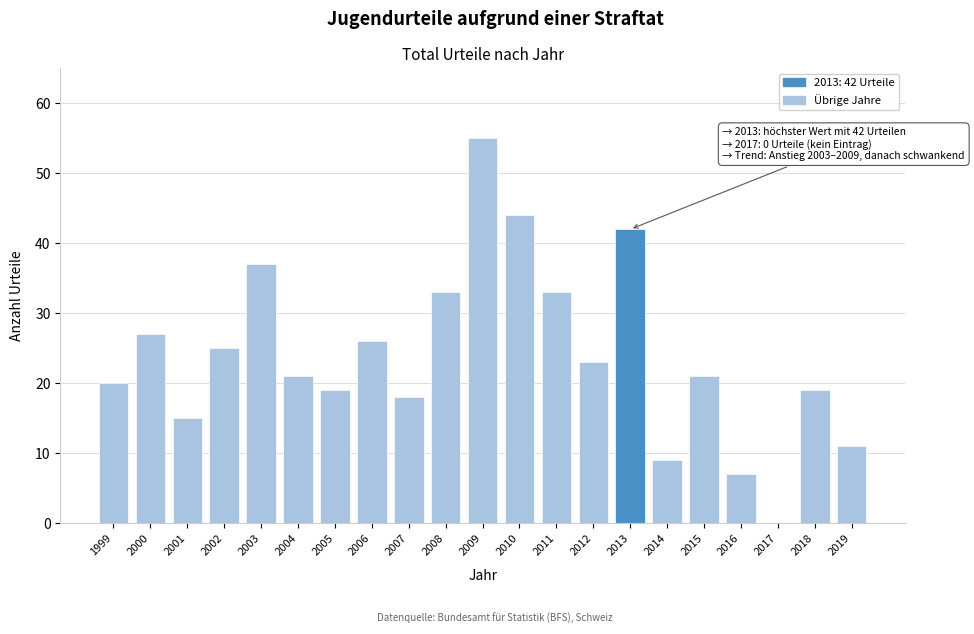

Reading left to right, list all the values displayed in this chart.

1999=20	2000=27	2001=15	2002=25	2003=37	2004=21	2005=19	2006=26	2007=18	2008=33	2009=55	2010=44	2011=33	2012=23	2013=42	2014=9	2015=21	2016=7	2017=0	2018=19	2019=11